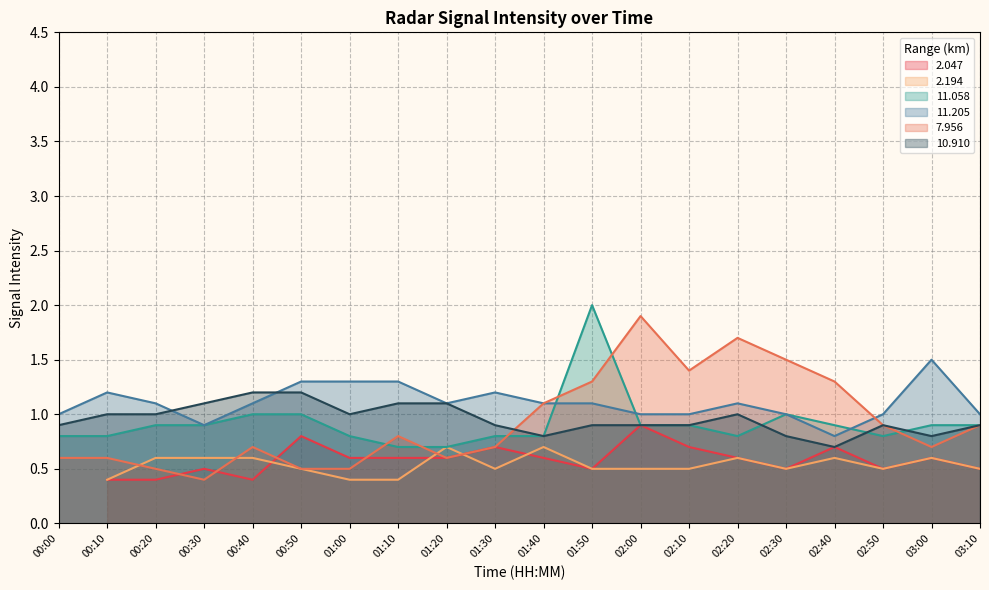

Is it true that 10.910 equals 1.2 at 03:10?

False